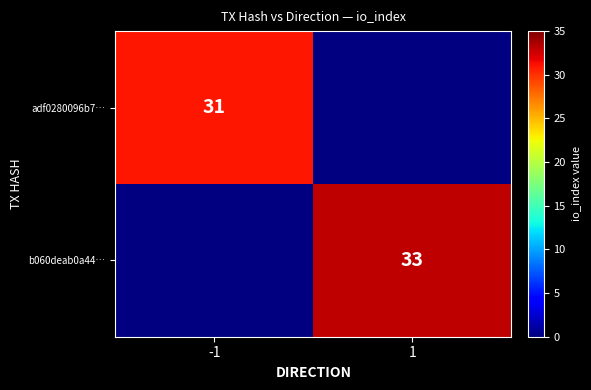

True or false: adf0280096b7… has a value of 31 at -1.

True